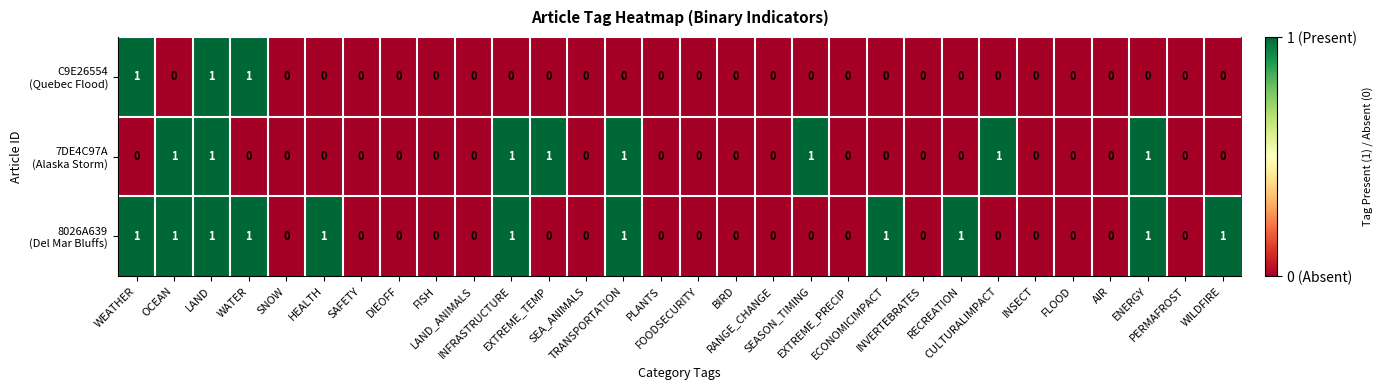

Count the number of data series in this chart.

3